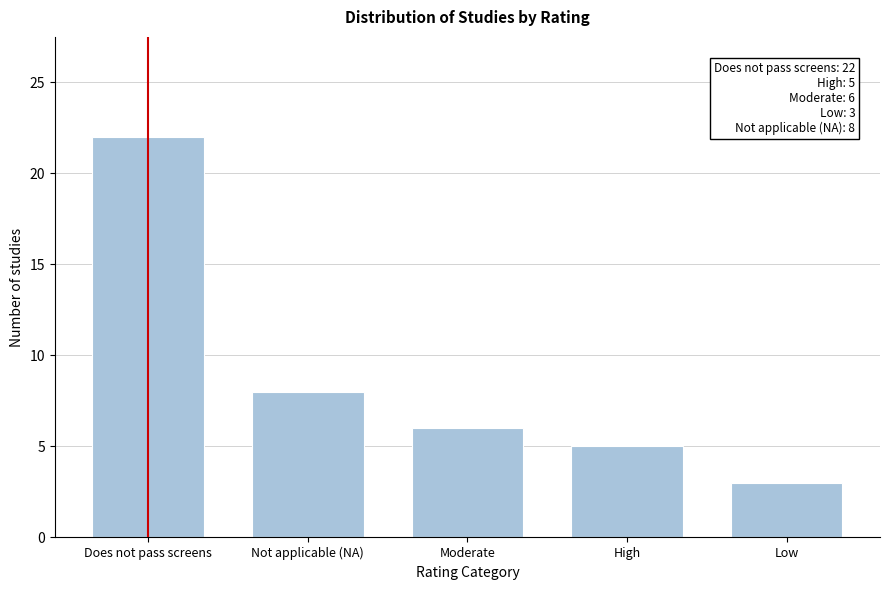

Reading left to right, transcribe all the data shown in this chart.

Does not pass screens=22	Not applicable (NA)=8	Moderate=6	High=5	Low=3